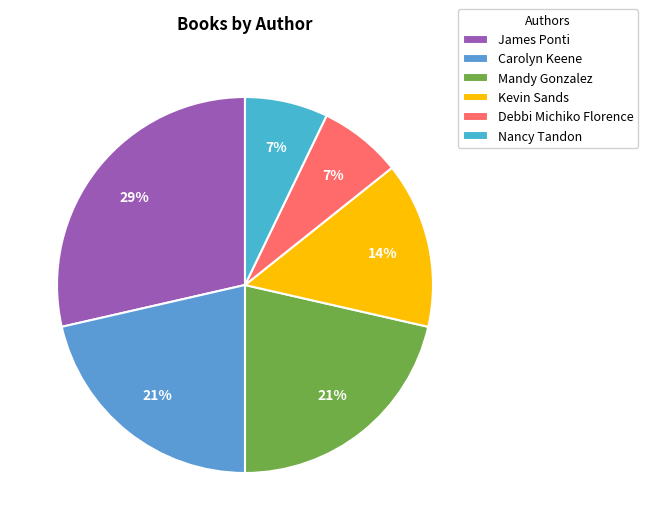

Do Kevin Sands and James Ponti together represent more than half of the pie?

No